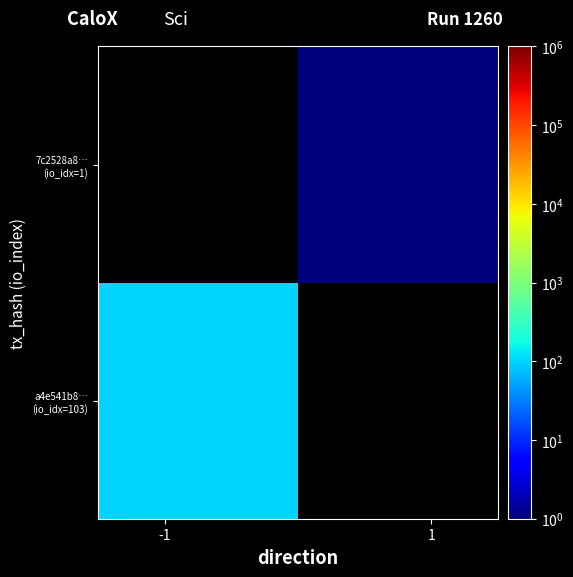

How many data points does each series have?

2